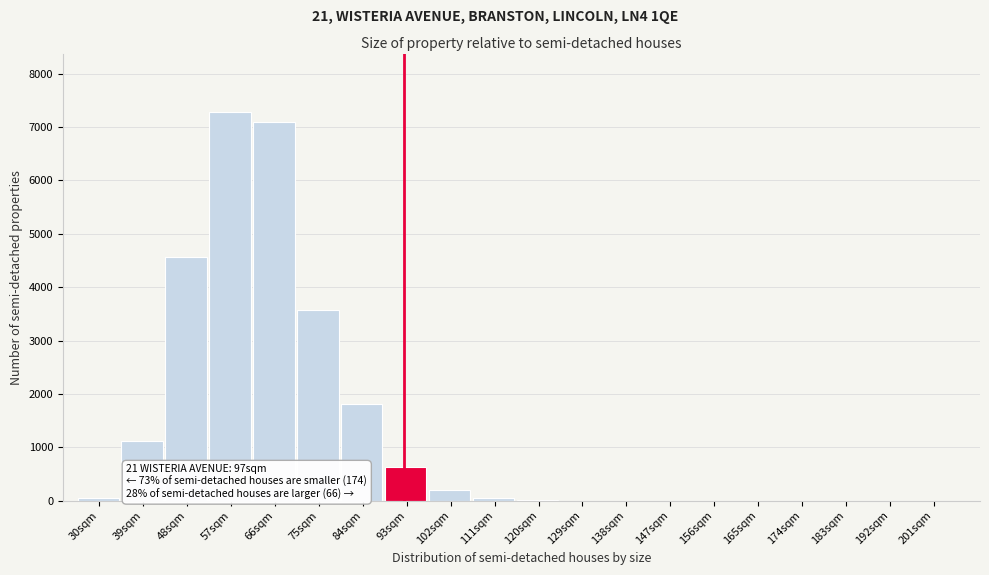

Which label corresponds to the largest value in the chart?

57sqm